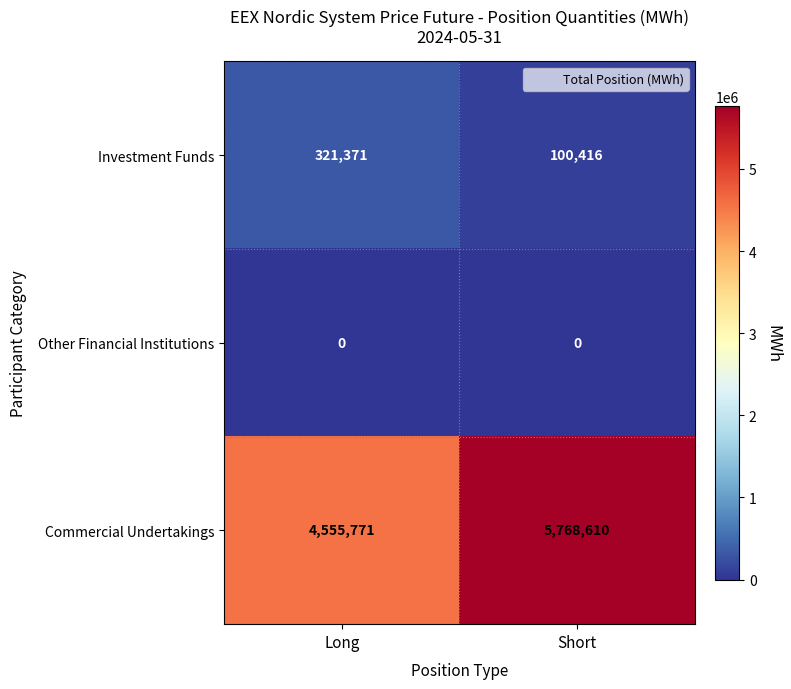

Is it true that Other Financial Institutions equals 0 at Long?

True